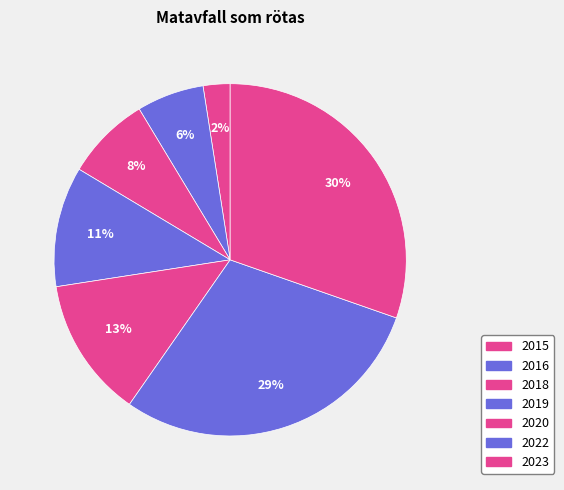

To the nearest percent, what is the difference between the 2020 and 2018 slice percentages?

5%